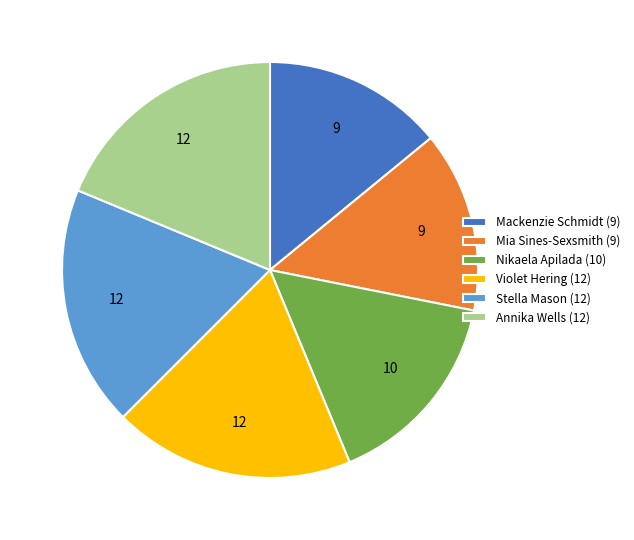

Combined, do Violet Hering (12) and Mackenzie Schmidt (9) account for over 50%?

No